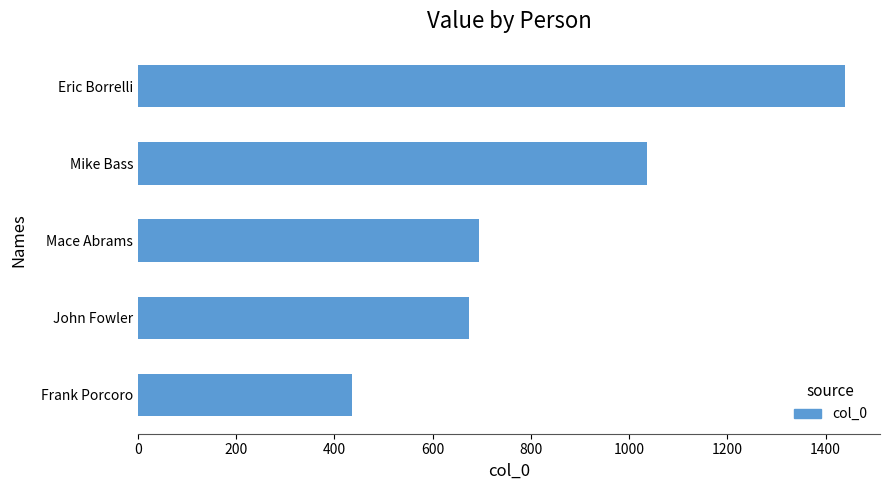

At which label is the value closest to 937?

Mike Bass